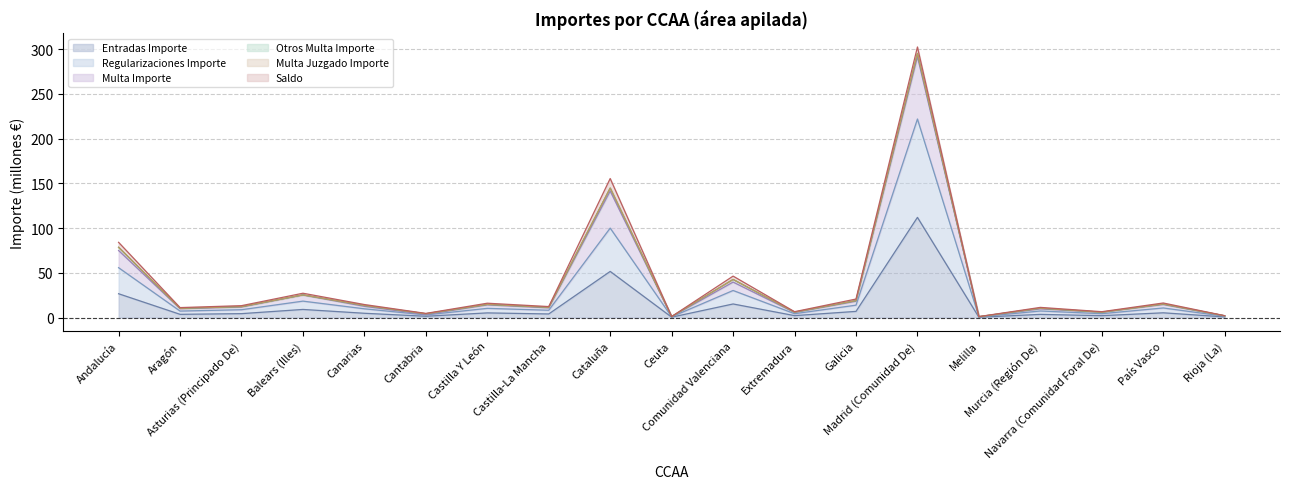

Where is Entradas Importe nearest to the value 56?

Cataluña